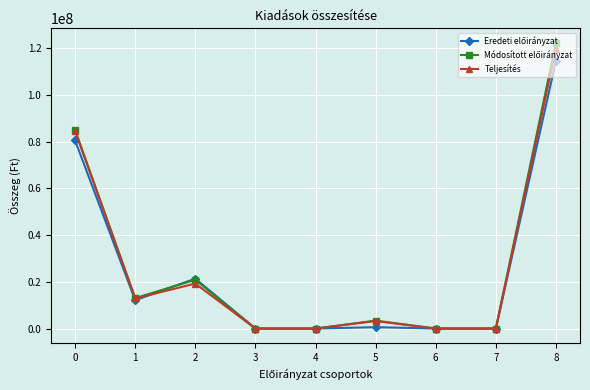

At which category is the sum across all series the highest?

8